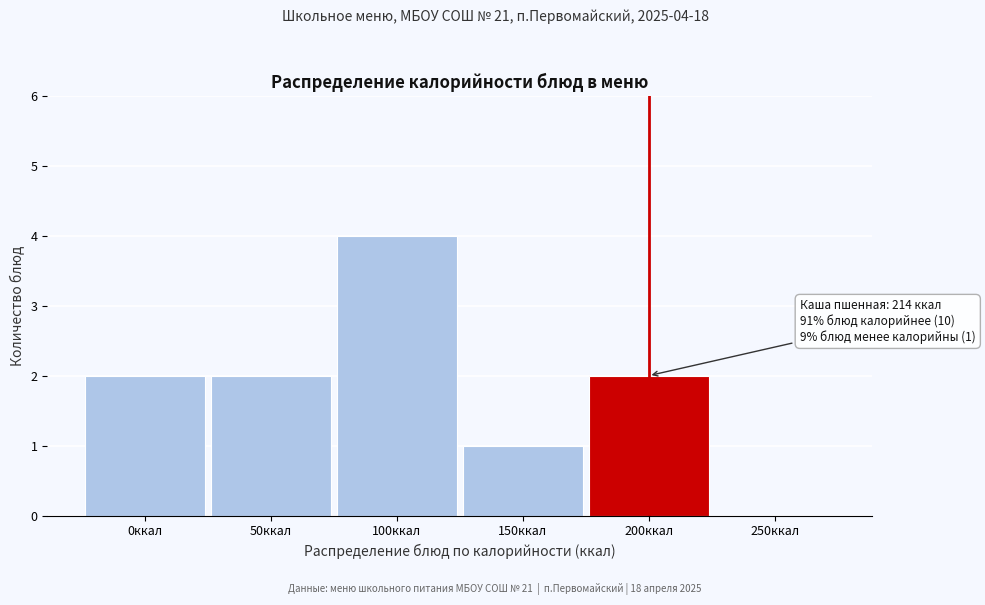

Reading left to right, what are all the values shown in this chart?

0ккал=2	50ккал=2	100ккал=4	150ккал=1	200ккал=2	250ккал=0